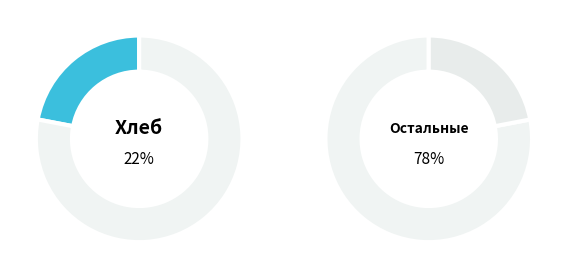

Does Суп картофельный с фрикадельками represent more than half of the total?

No